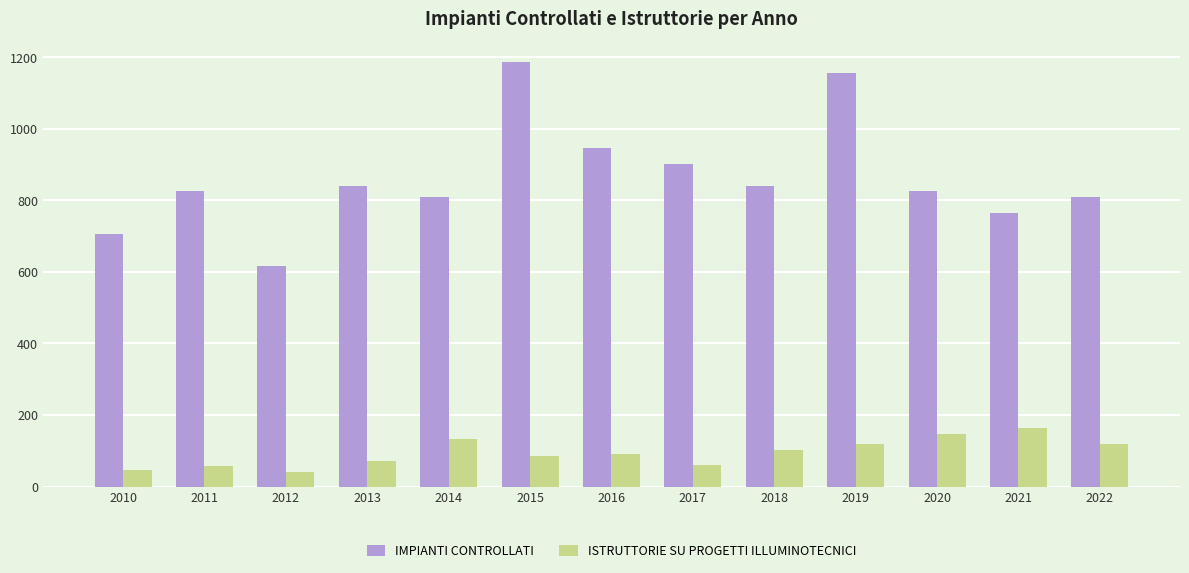

What value does the IMPIANTI CONTROLLATI series have at 2011?

825